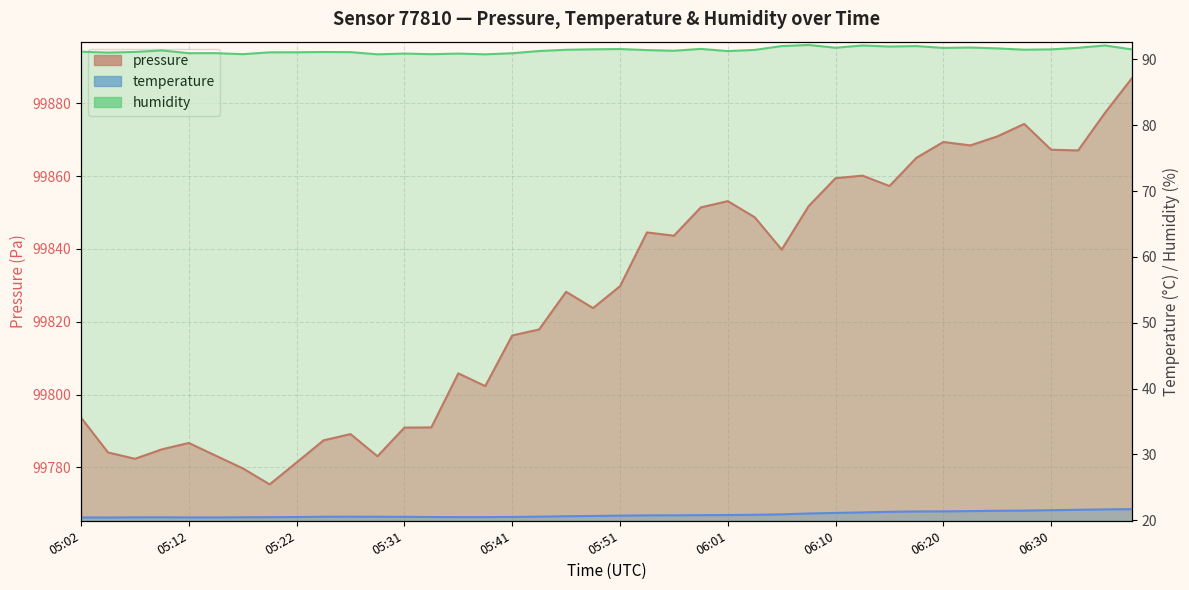

What is the average value of the temperature series?

20.8